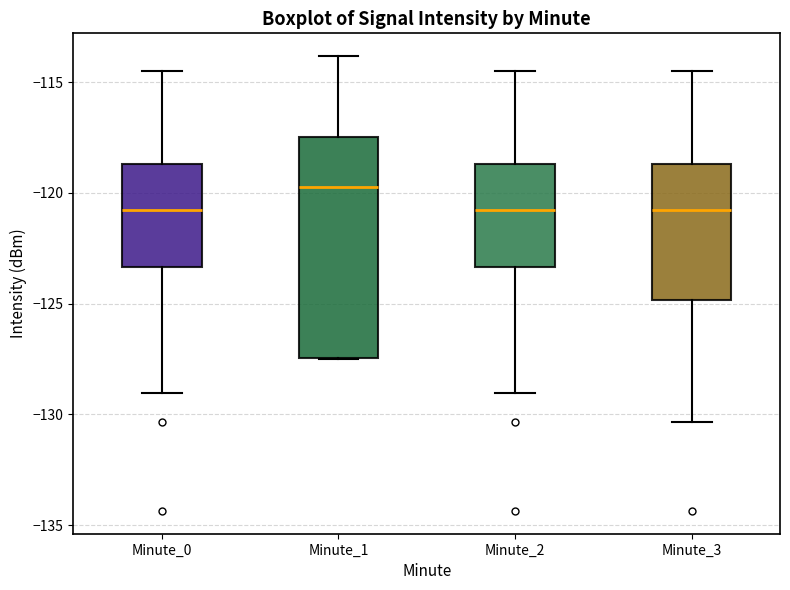

Reading left to right, read every box against the y-axis: the position of its median line, the range the box covers, and the ends of its whiskers. The values are not printed on the chart, so give them approximately, as read against the axis.

Minute_0: median -121.0, box -123.5 to -118.5, whiskers -129.0 to -114.5
Minute_1: median -119.5, box -127.5 to -117.5, whiskers -127.5 to -114.0
Minute_2: median -121.0, box -123.5 to -118.5, whiskers -129.0 to -114.5
Minute_3: median -121.0, box -125.0 to -118.5, whiskers -130.5 to -114.5